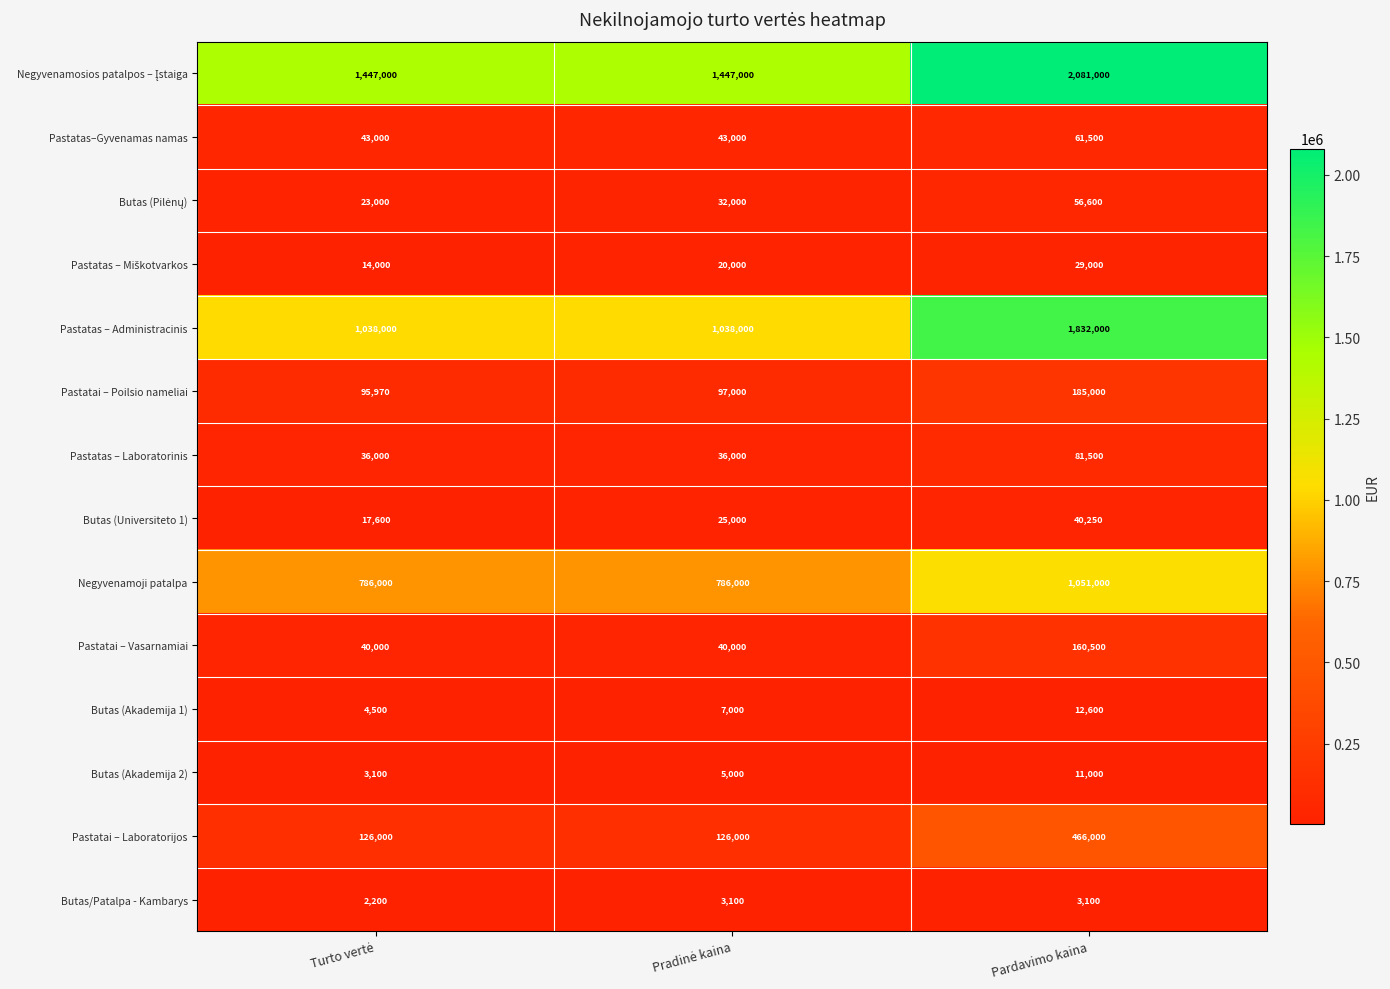

At how many categories does at least one series exceed 1746362?

1